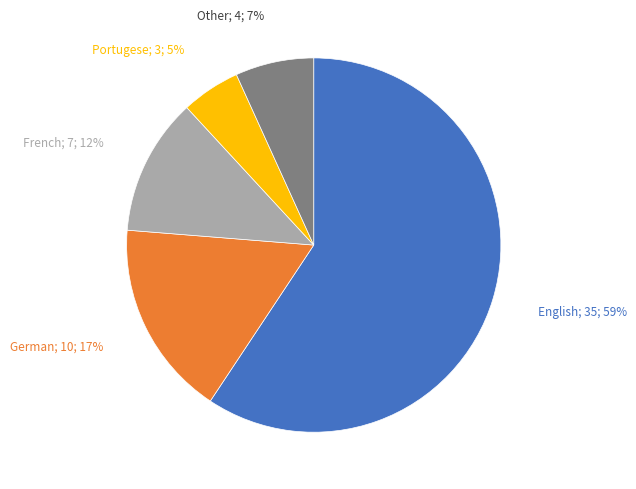

To the nearest percent, what is the difference between the largest and smallest slice percentages?

54%